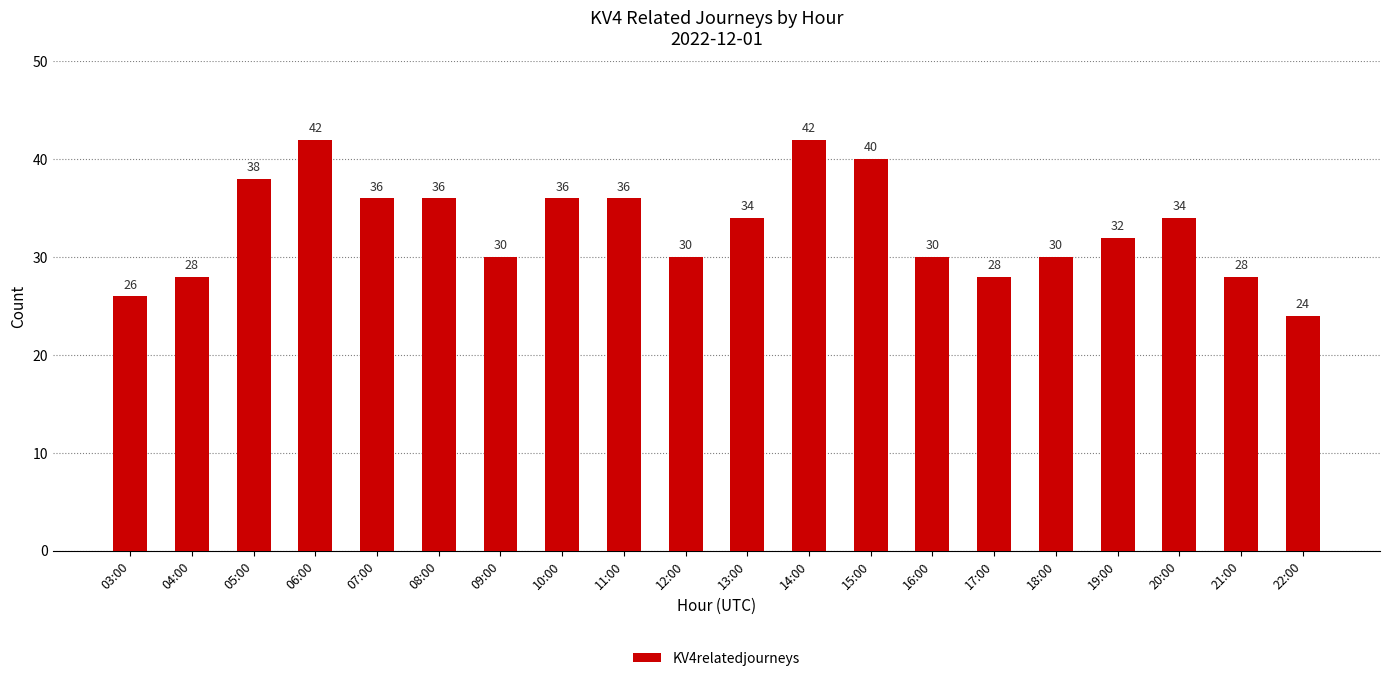

Is it true that the value at 19:00 is 32?

True